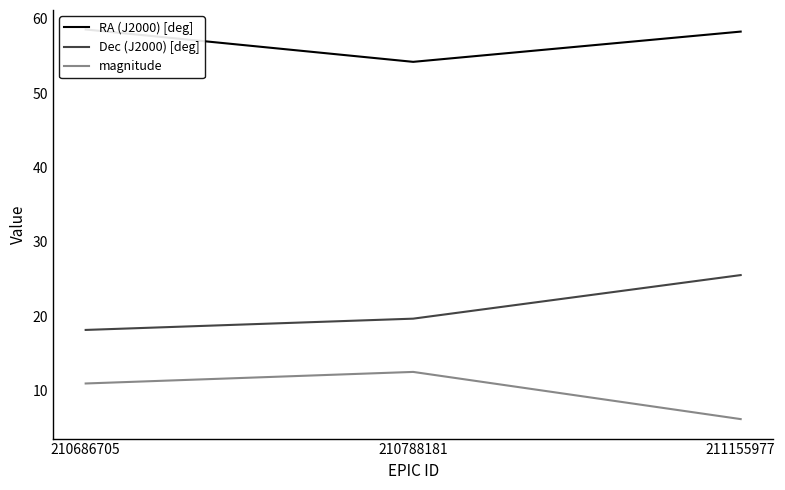

What is the difference between the highest and lowest values at 210686705?

47.6